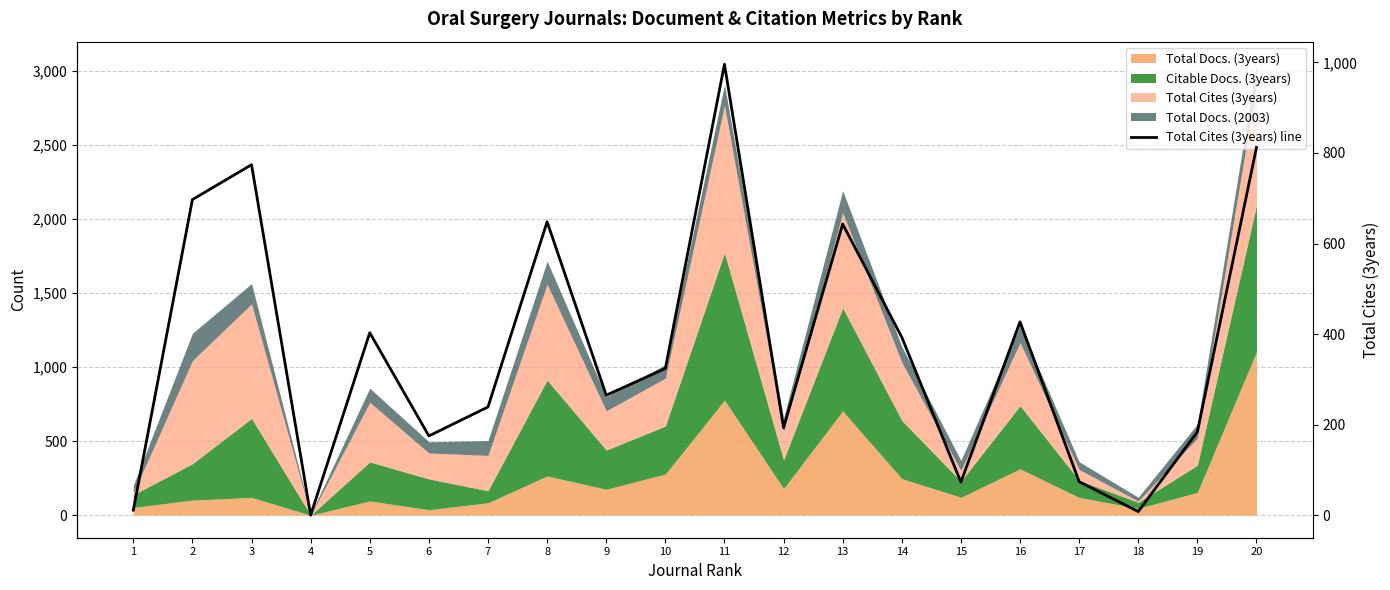

List the labels in order of value, largest first.

11, 20, 3, 2, 8, 13, 16, 5, 14, 10, 9, 7, 12, 19, 6, 17, 15, 1, 18, 4